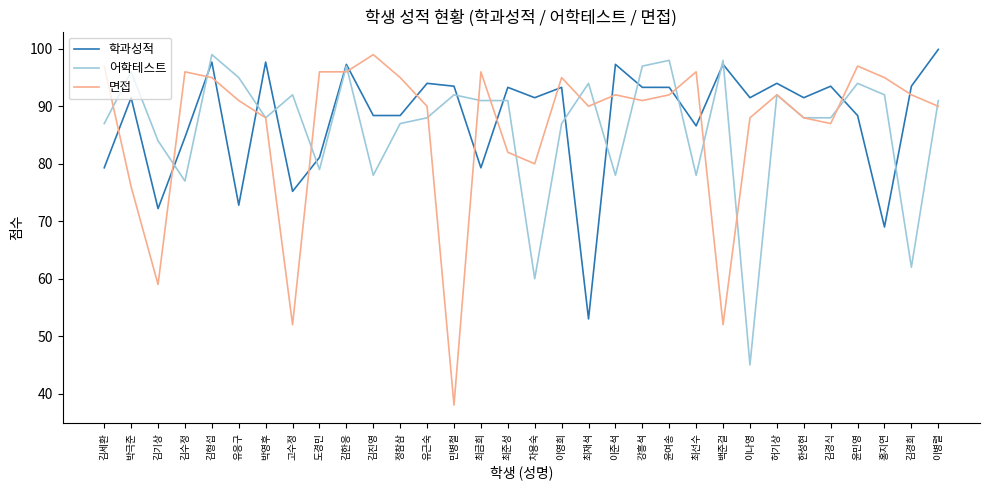

Which category has the lowest value across all series?

민병철